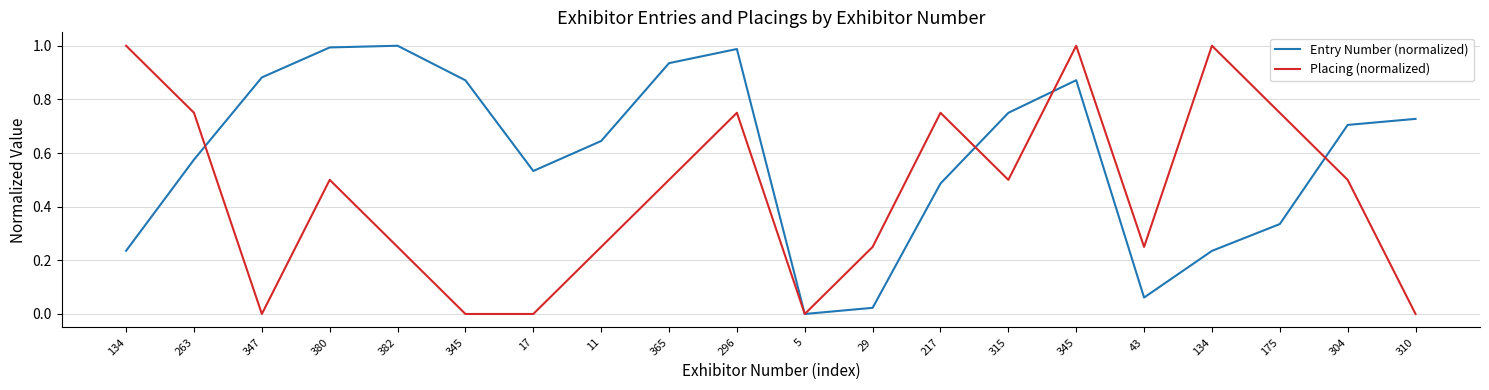

What are all the series names shown in the legend?

Entry Number (normalized), Placing (normalized)